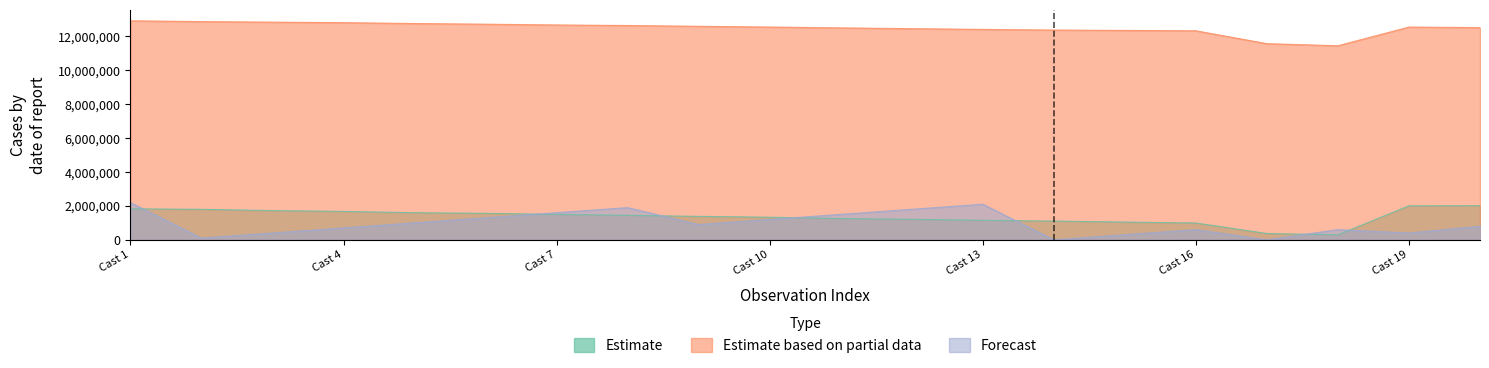

True or false: Estimate based on partial data and Forecast intersect in this chart.

False